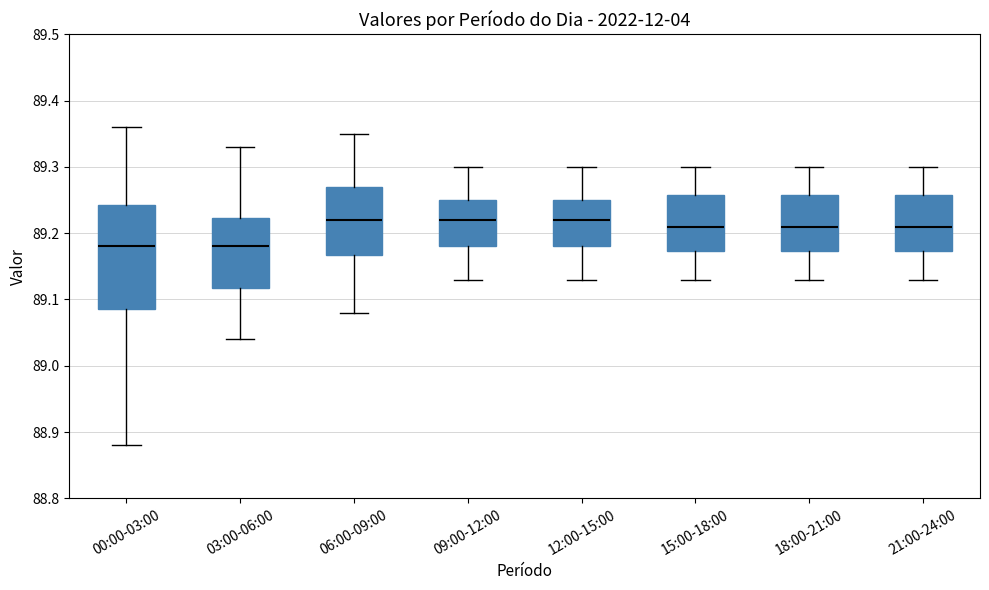

Reading left to right, transcribe this box plot: for each box, give where its median line is, the range the box spans, and where its two whiskers end, as read against the y-axis. The values are not printed on the chart, so give them approximately, as read against the axis.

00:00-03:00: median 89.18, box 89.09 to 89.24, whiskers 88.88 to 89.36
03:00-06:00: median 89.18, box 89.12 to 89.22, whiskers 89.04 to 89.33
06:00-09:00: median 89.22, box 89.17 to 89.27, whiskers 89.08 to 89.35
09:00-12:00: median 89.22, box 89.18 to 89.25, whiskers 89.13 to 89.30
12:00-15:00: median 89.22, box 89.18 to 89.25, whiskers 89.13 to 89.30
15:00-18:00: median 89.21, box 89.17 to 89.26, whiskers 89.13 to 89.30
18:00-21:00: median 89.21, box 89.17 to 89.26, whiskers 89.13 to 89.30
21:00-24:00: median 89.21, box 89.17 to 89.26, whiskers 89.13 to 89.30